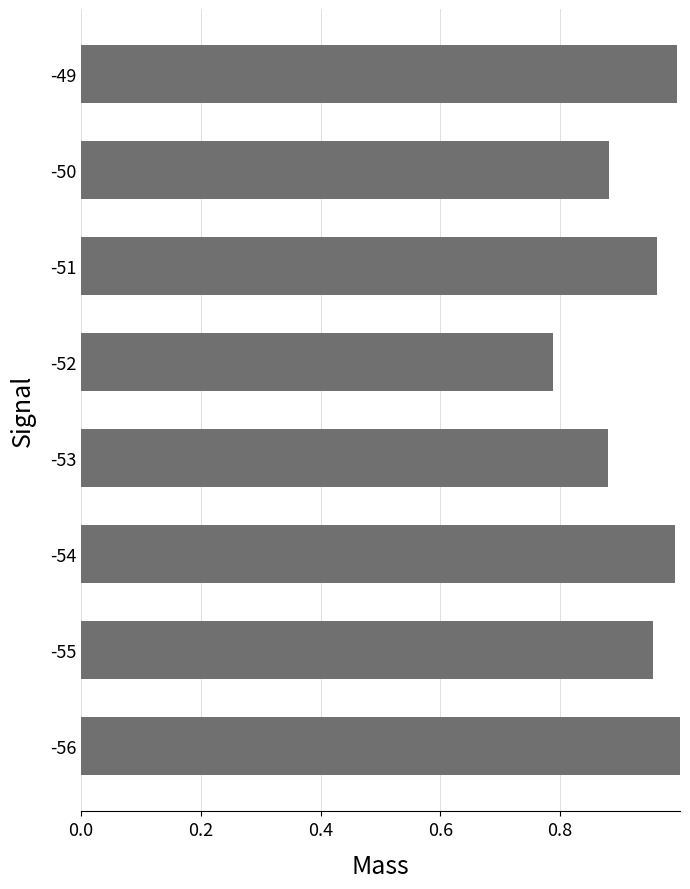

The chart shows a value of 1.0 at -49. True or false?

True